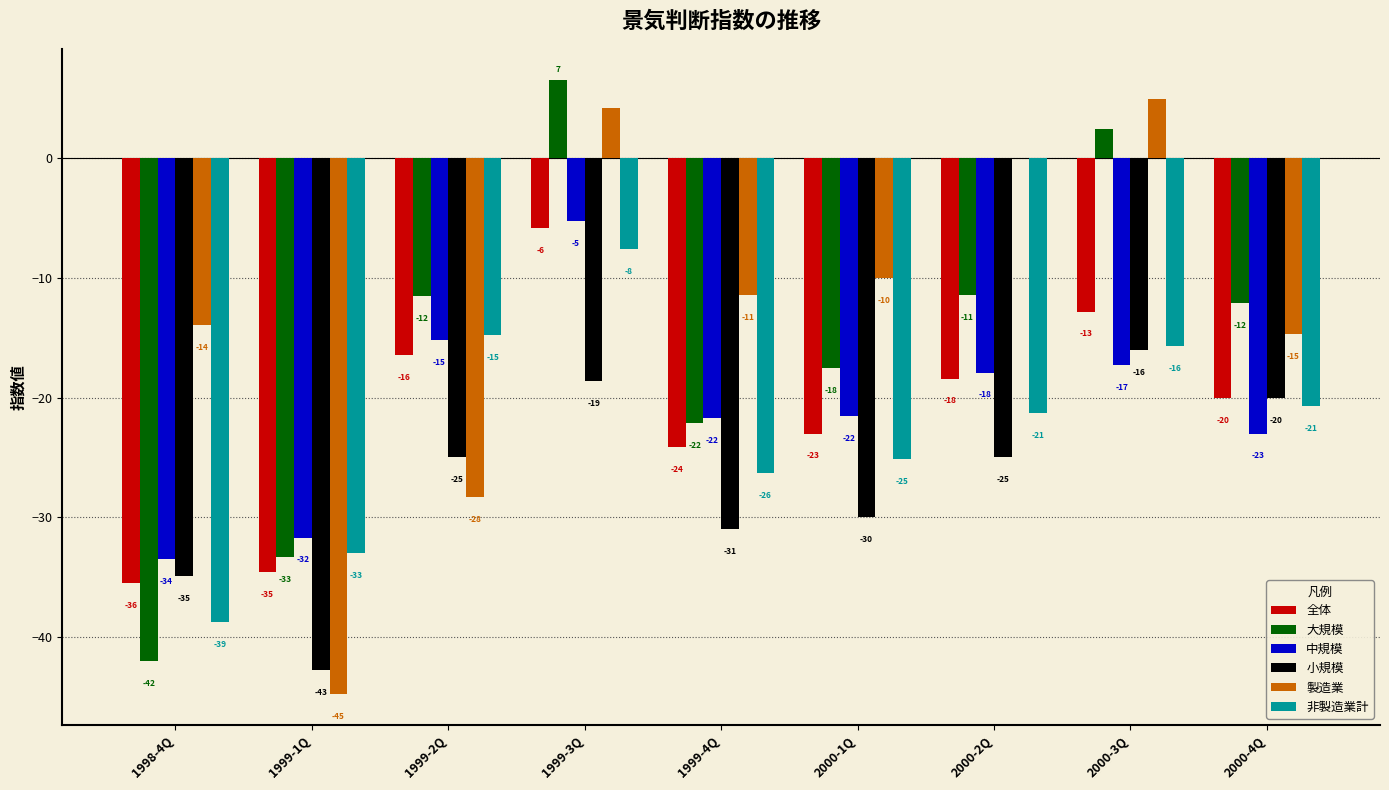

What are all the series names shown in the legend?

全体, 大規模, 中規模, 小規模, 製造業, 非製造業計